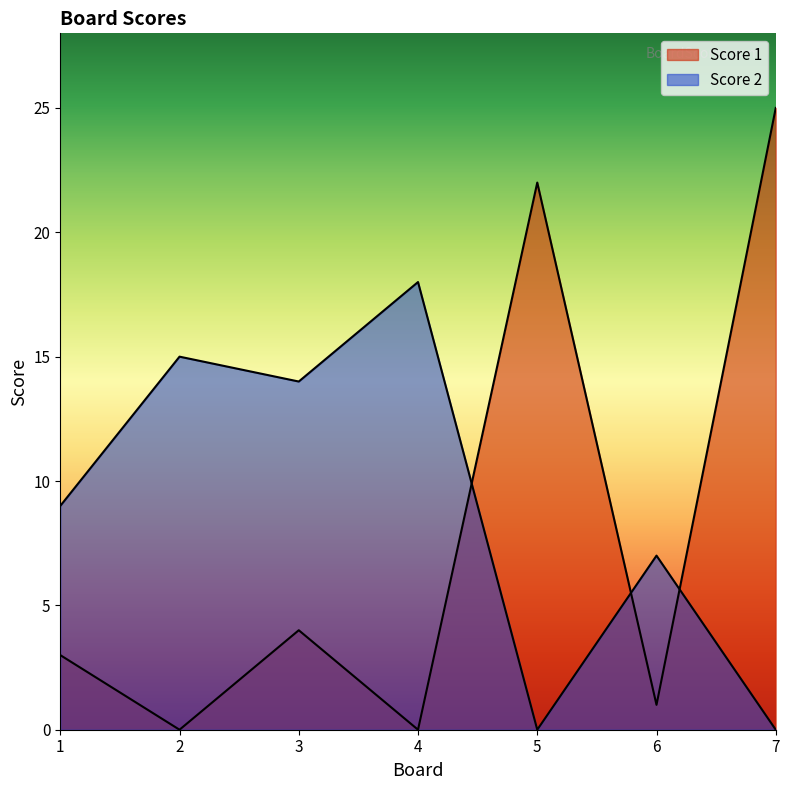

True or false: Score 1 and Score 2 intersect in this chart.

True